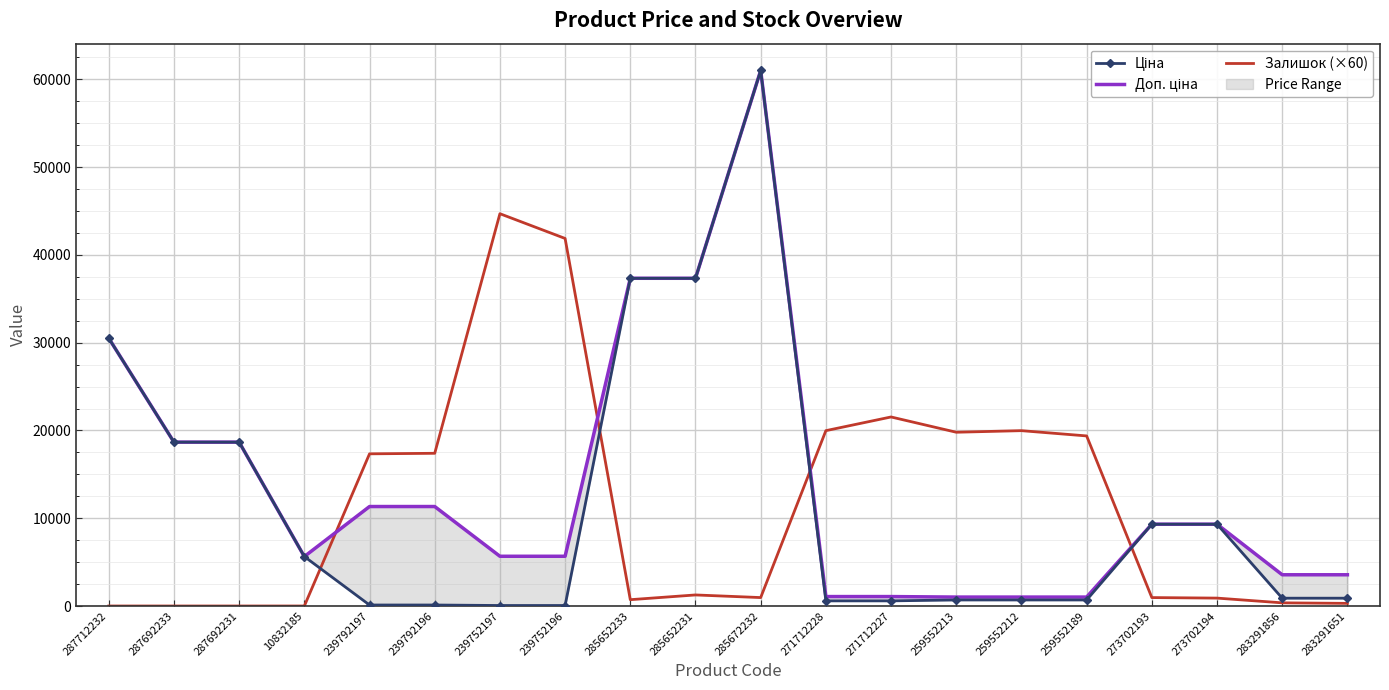

Reading left to right, what are all the values shown in this chart?

Ціна: 30512.3	18671.5	18671.5	5636.0	113.3	113.3	56.7	56.7	37343.0	37343.0	61024.7	586.0	586.0	689.1	689.1	689.1	9321.4	9321.4	889.9	889.9
Доп. ціна: 30512.3	18671.5	18671.5	5636.0	11334.0	11334.0	5667.0	5667.0	37343.0	37343.0	61024.7	1074.5	1074.5	1017.8	1017.8	1017.8	9321.4	9321.4	3559.7	3559.7
Залишок (×60): 0.0	0.0	0.0	0.0	17340.0	17400.0	44700.0	41880.0	720.0	1260.0	960.0	19980.0	21540.0	19800.0	19980.0	19380.0	960.0	900.0	360.0	300.0